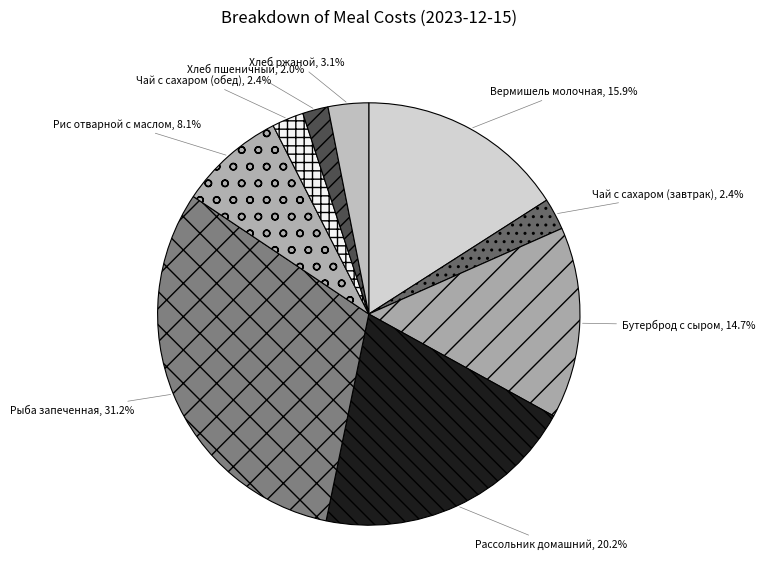

Does any single category account for the majority?

No